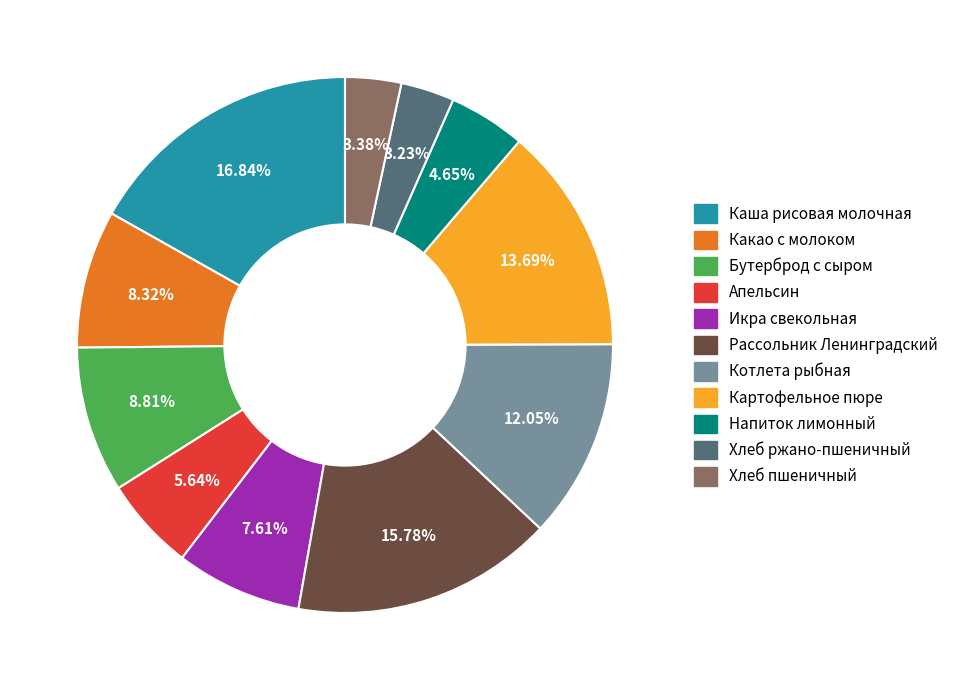

True or false: Рассольник Ленинградский accounts for 24% of the total.

False